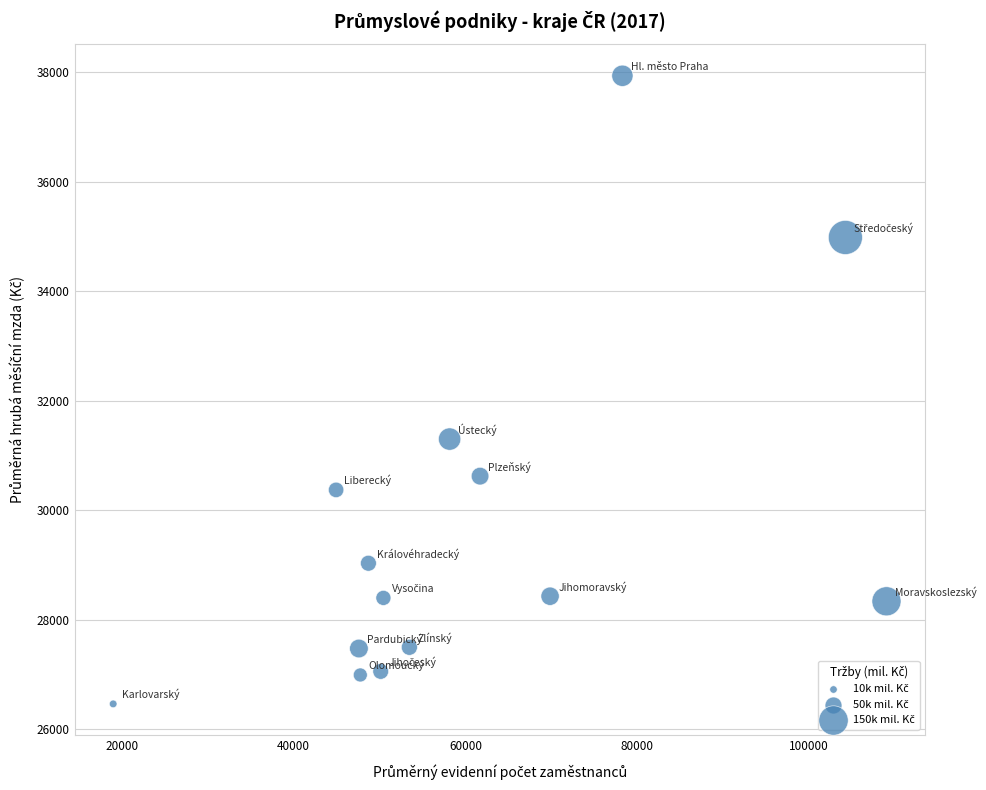

What is the range of X values (max minus min)?

89986